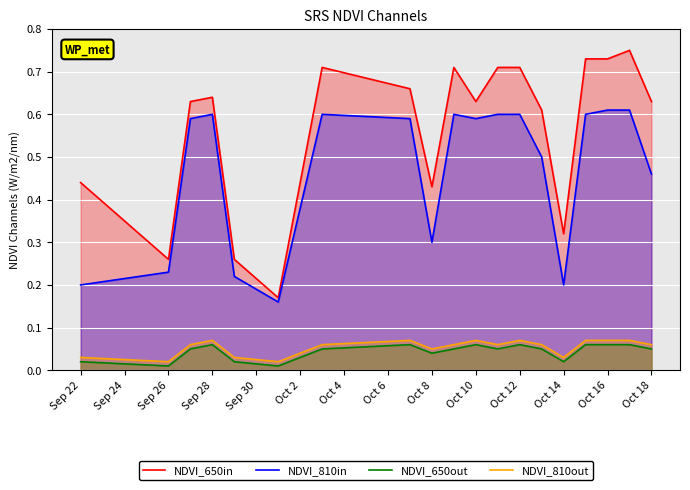

Which series has the largest total across all categories?

NDVI_650in